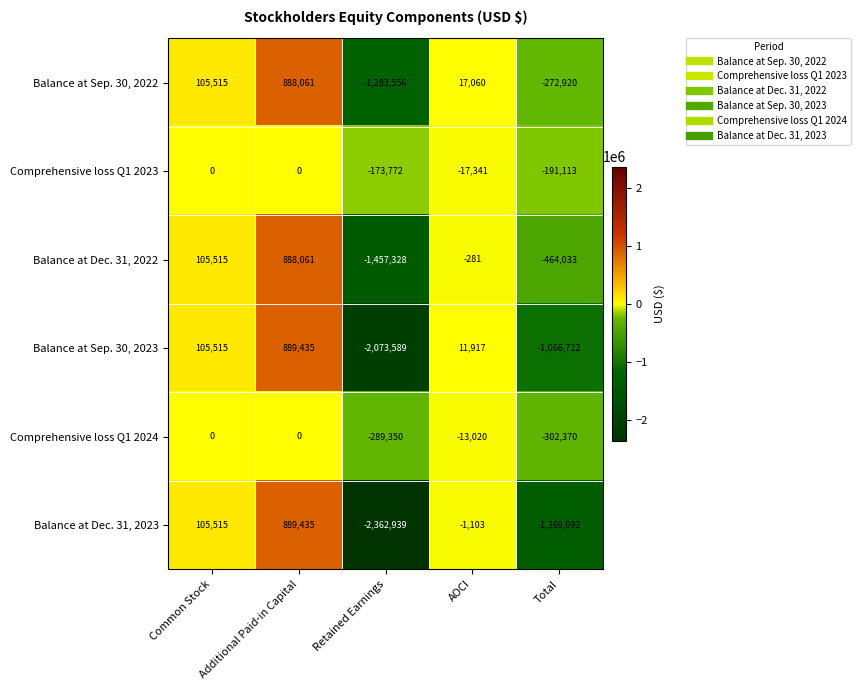

Which series has the largest range (max minus min)?

Balance at Dec. 31, 2023